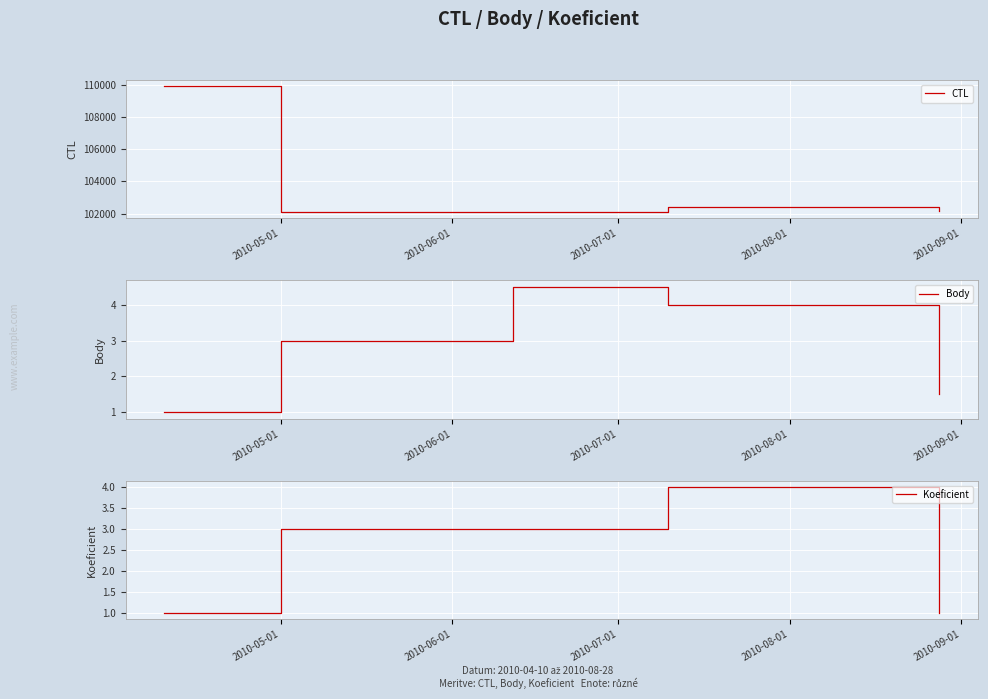

Reading left to right, list all the values displayed in this chart.

CTL: 109902.0	102103.0	102112.0	102411.0	102138.0
Body: 1.0	3.0	4.5	4.0	1.5
Koeficient: 1.0	3.0	3.0	4.0	1.0